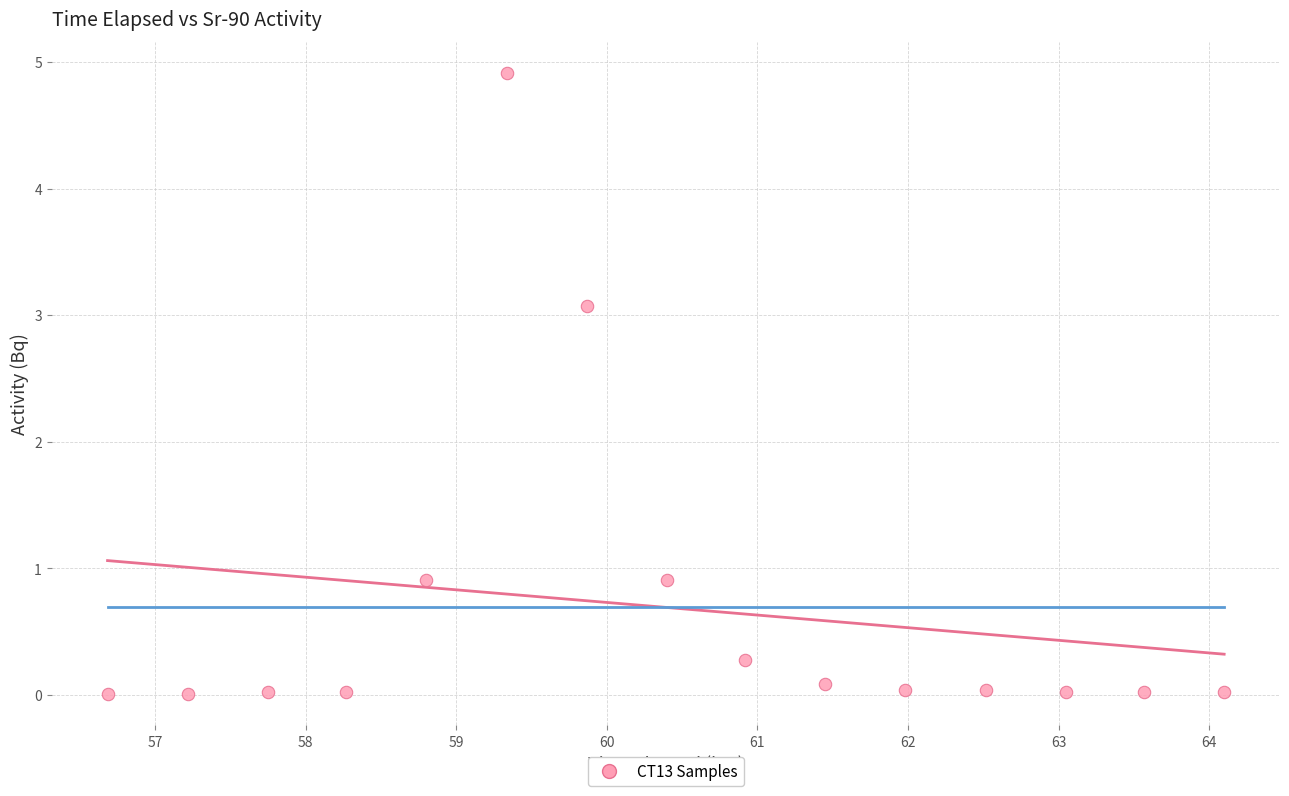

What is the range of X values (max minus min)?

7.4